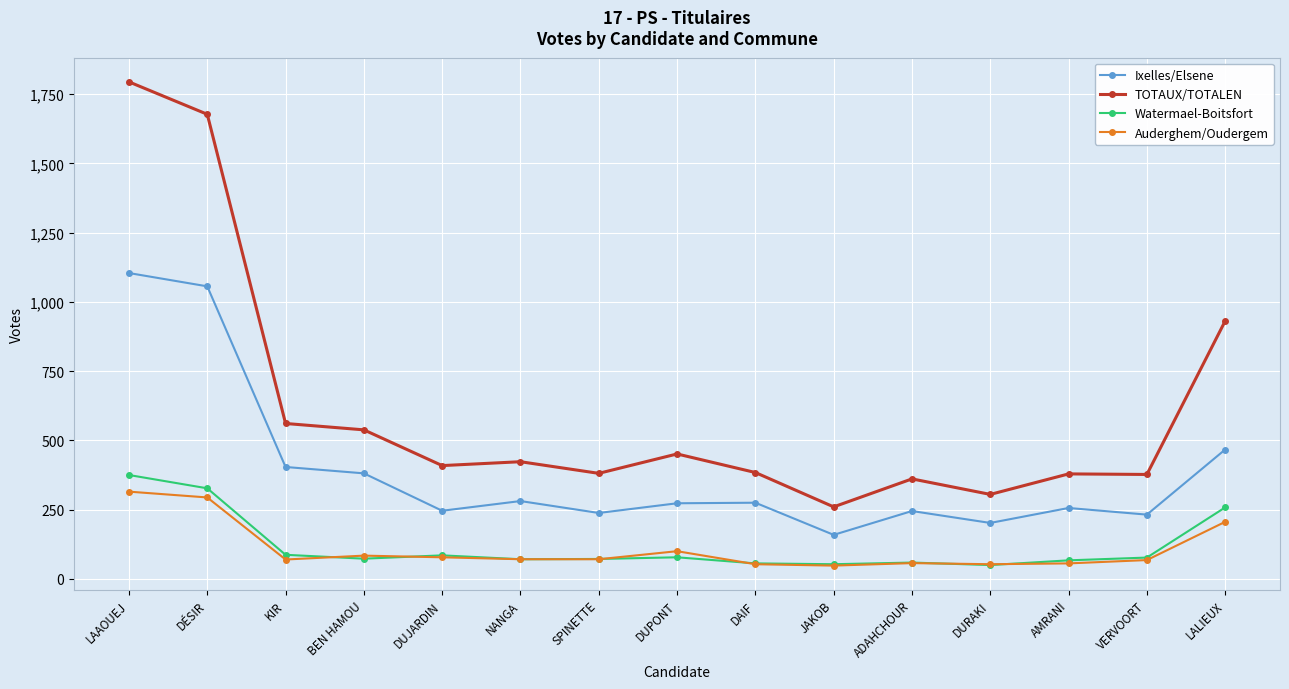

What is the minimum value shown in the chart?

48